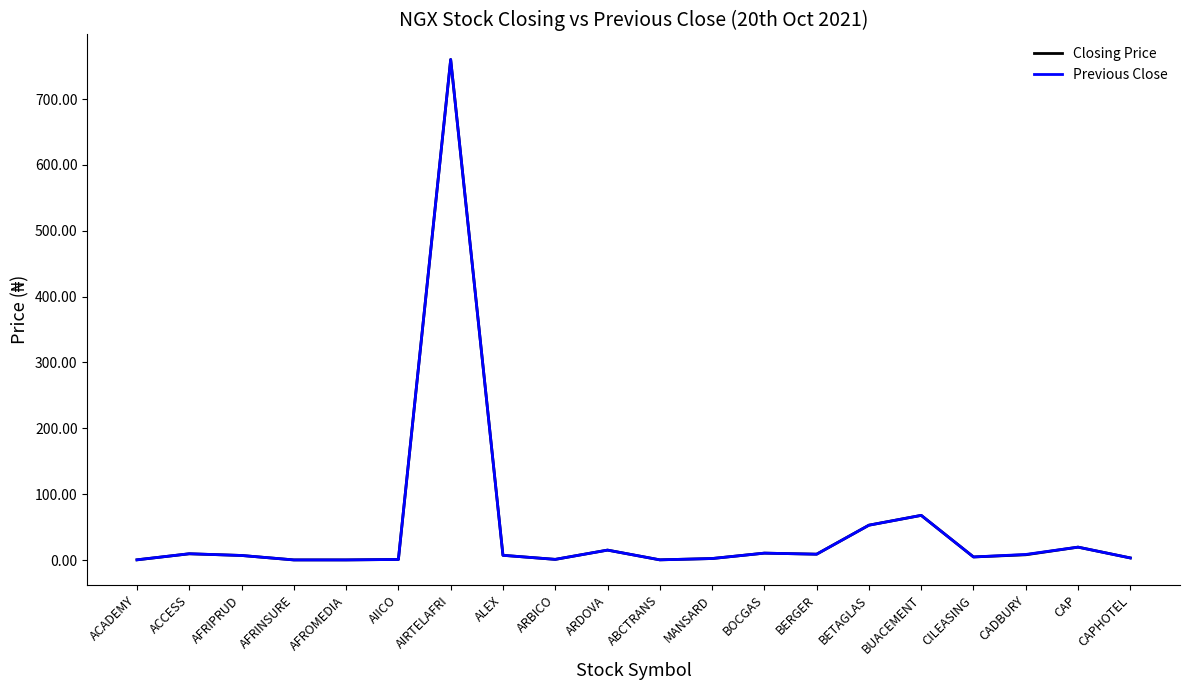

At which category is the sum across all series the highest?

AIRTELAFRI